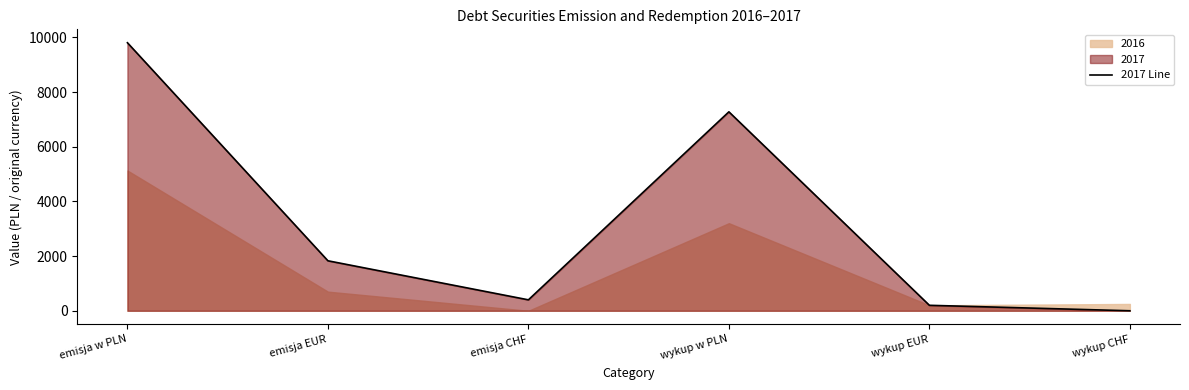

What is the ratio of the value at wykup w PLN to the value at emisja w PLN?

0.7